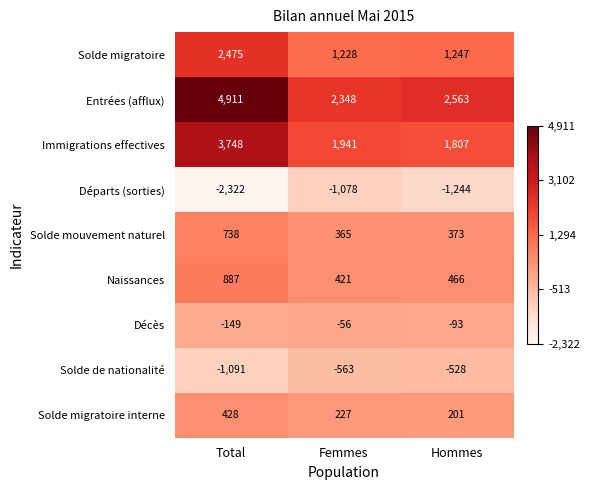

The value of Solde de nationalité at Femmes is -886. True or false?

False